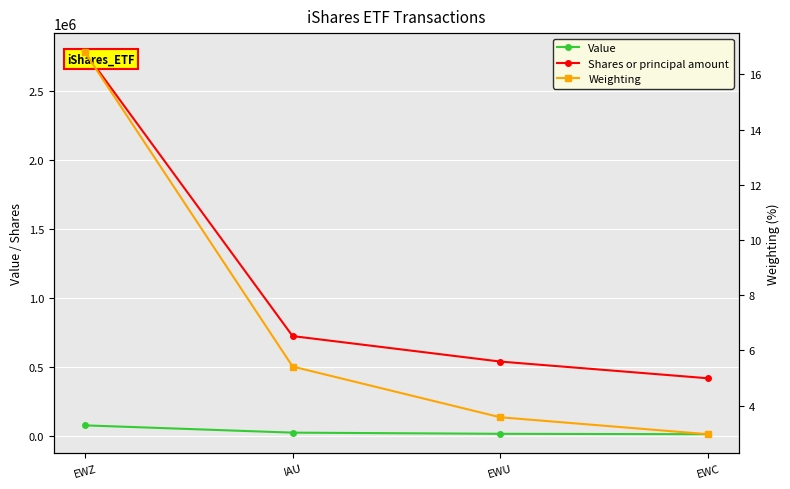

What are all the series names shown in the legend?

Value, Shares or principal amount, Weighting